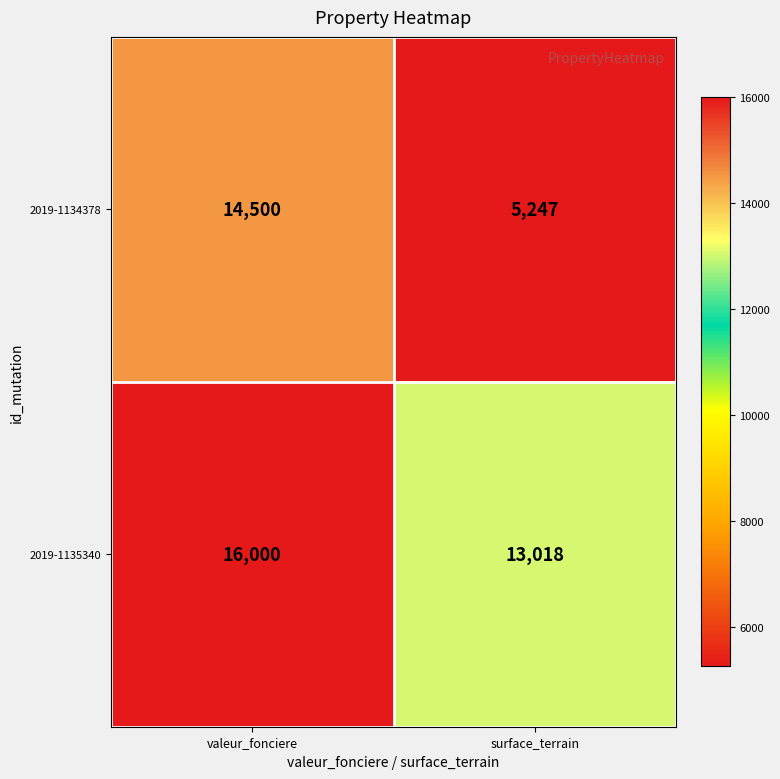

Between valeur_fonciere and surface_terrain, which series saw the biggest shift?

2019-1134378